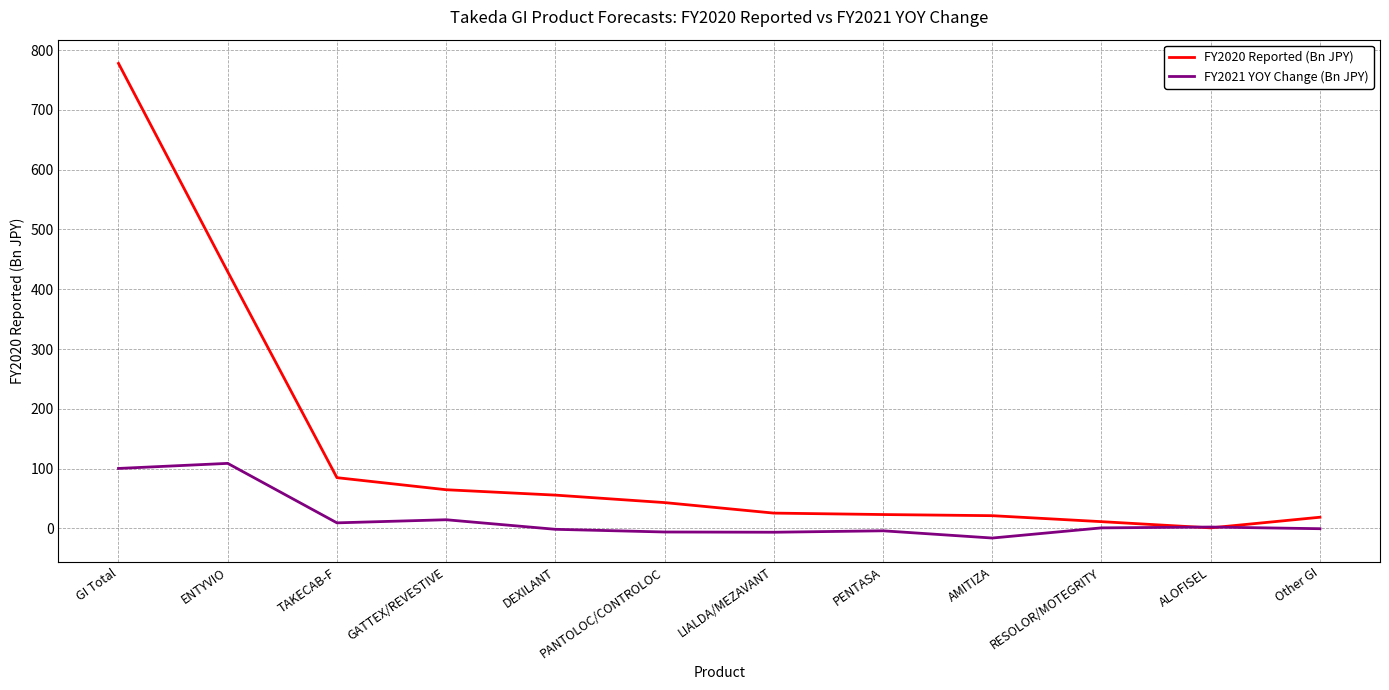

What is the difference between the highest and lowest values at AMITIZA?

37.4